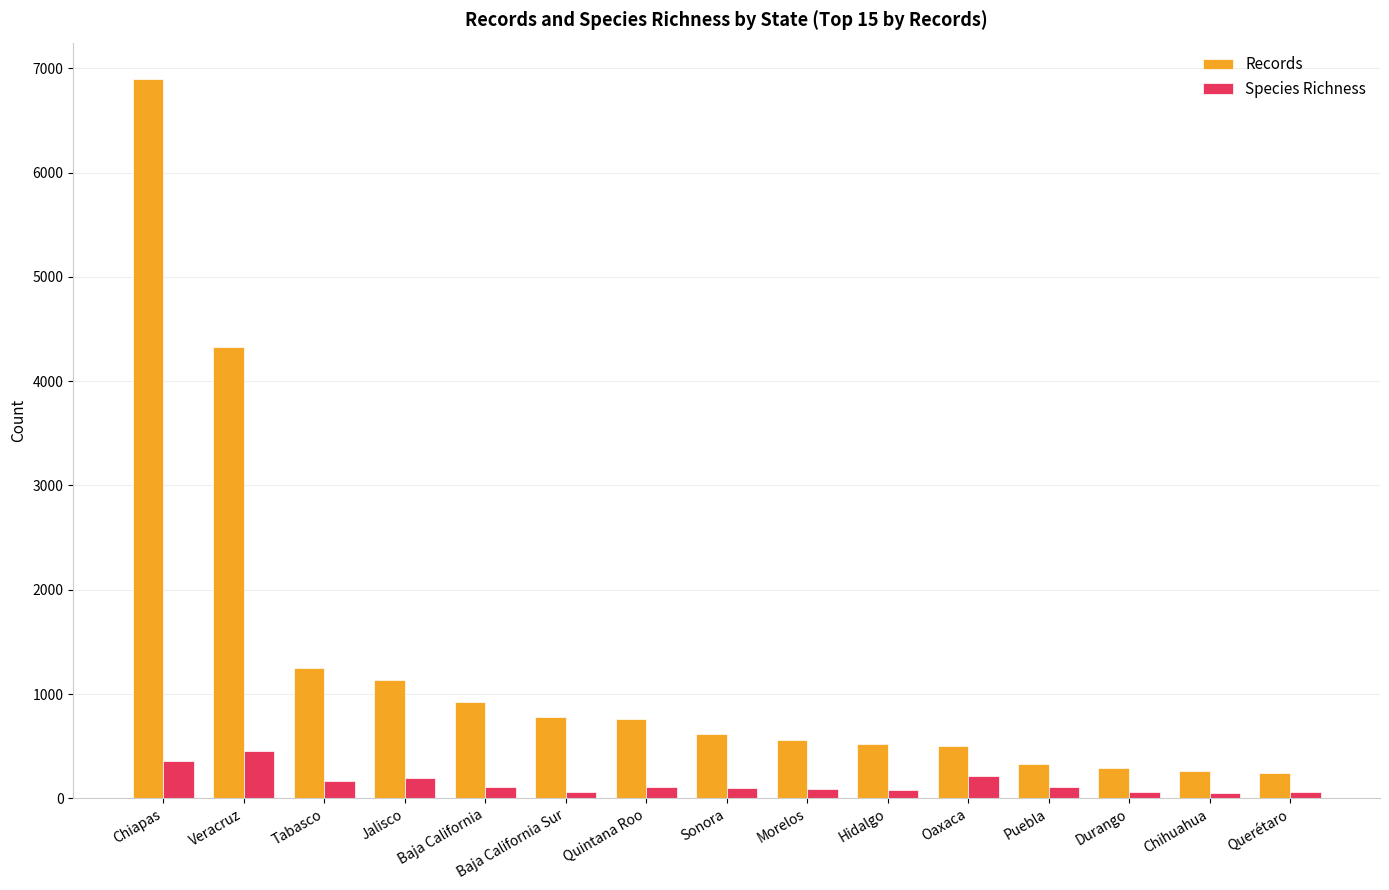

At which label is Records closest to 3570?

Veracruz